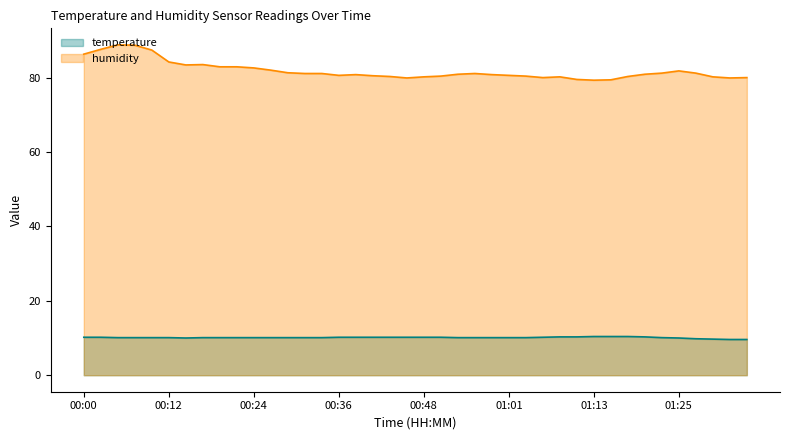

What is the difference between the highest and lowest values at 00:36?

70.4